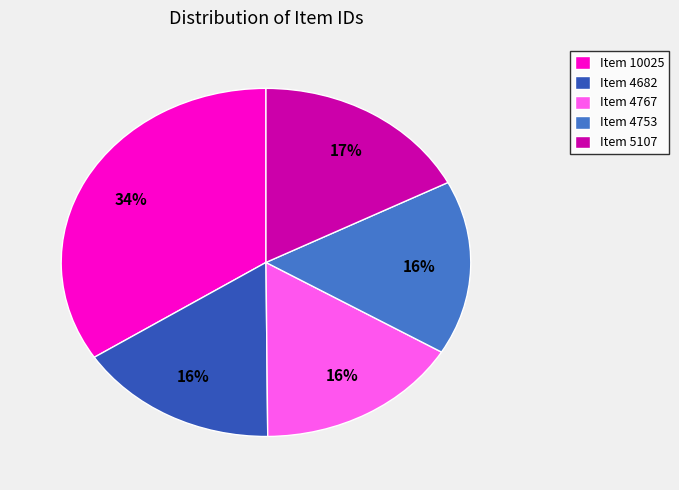

Which slice is the largest?

Item 10025